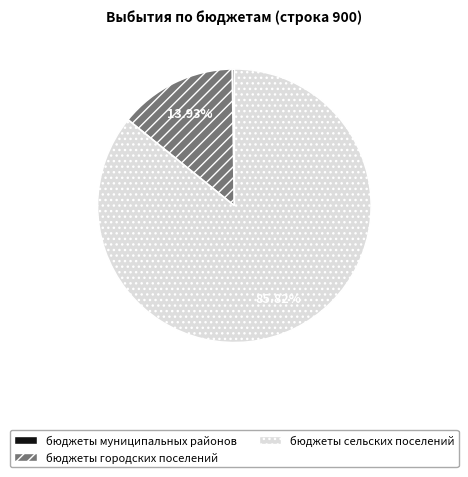

Which has a higher value, бюджеты городских поселений or бюджеты сельских поселений?

бюджеты сельских поселений